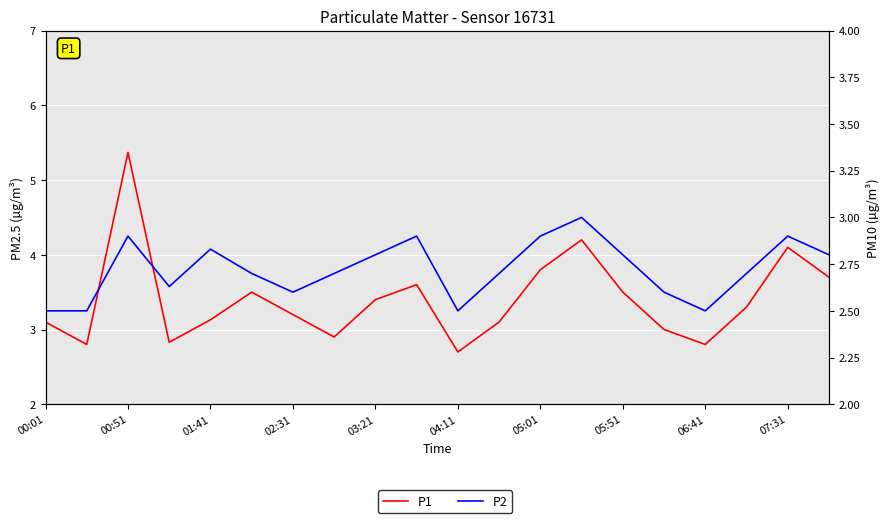

Is the value of P1 at 07:31 greater than the value of P2 at 17?

Yes